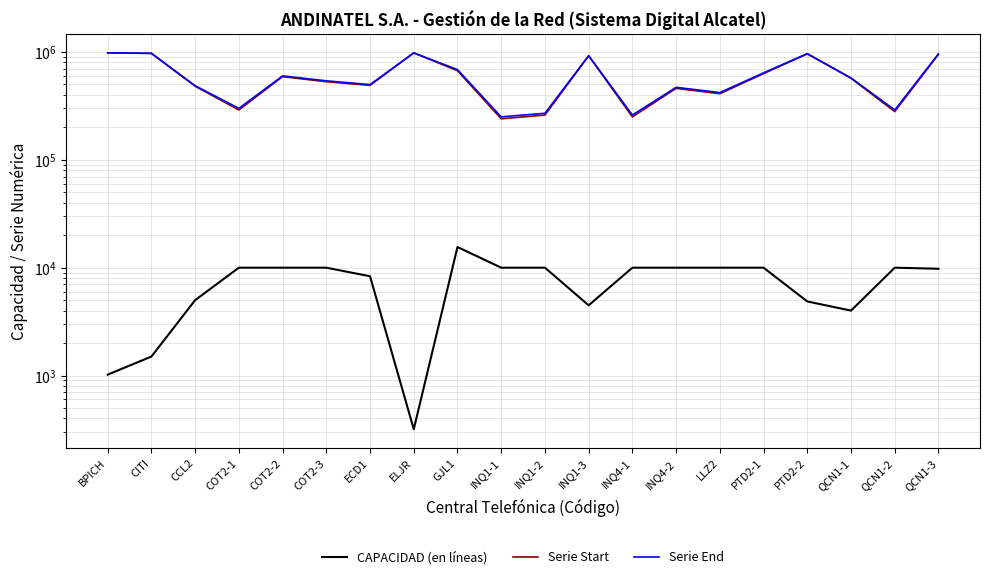

Is the value of Serie End at PTD2-1 greater than the value of CAPACIDAD (en líneas) at CITI?

Yes